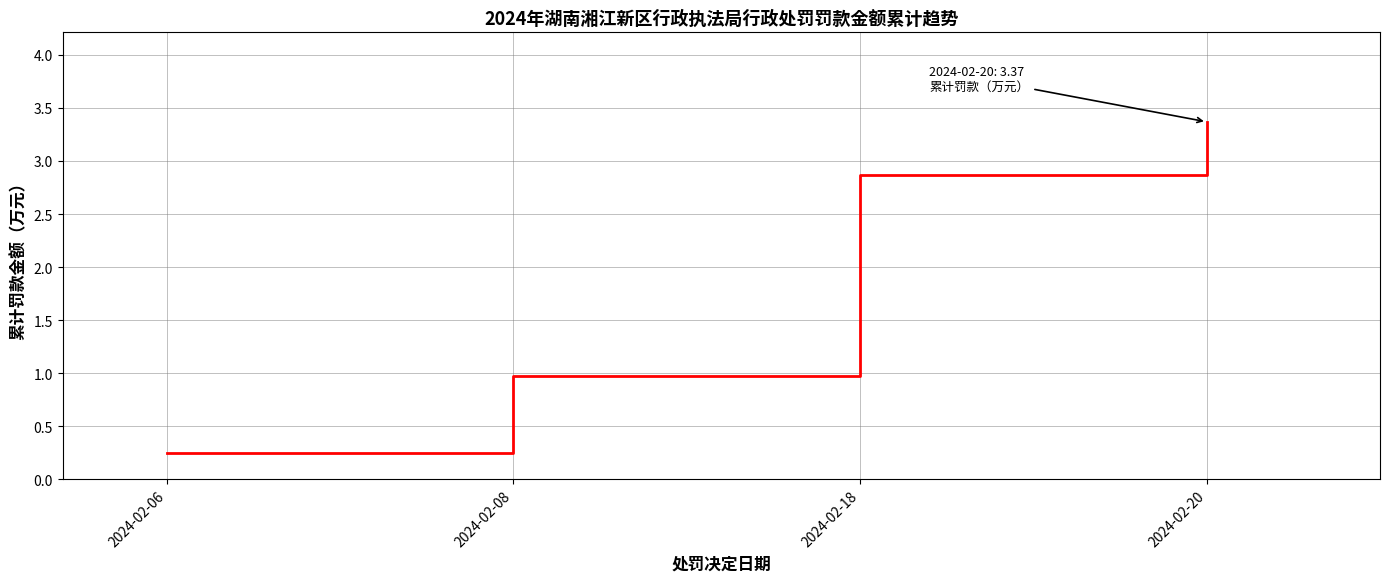

Rank the categories by value from highest to lowest.

2024-02-20, 2024-02-18, 2024-02-08, 2024-02-06